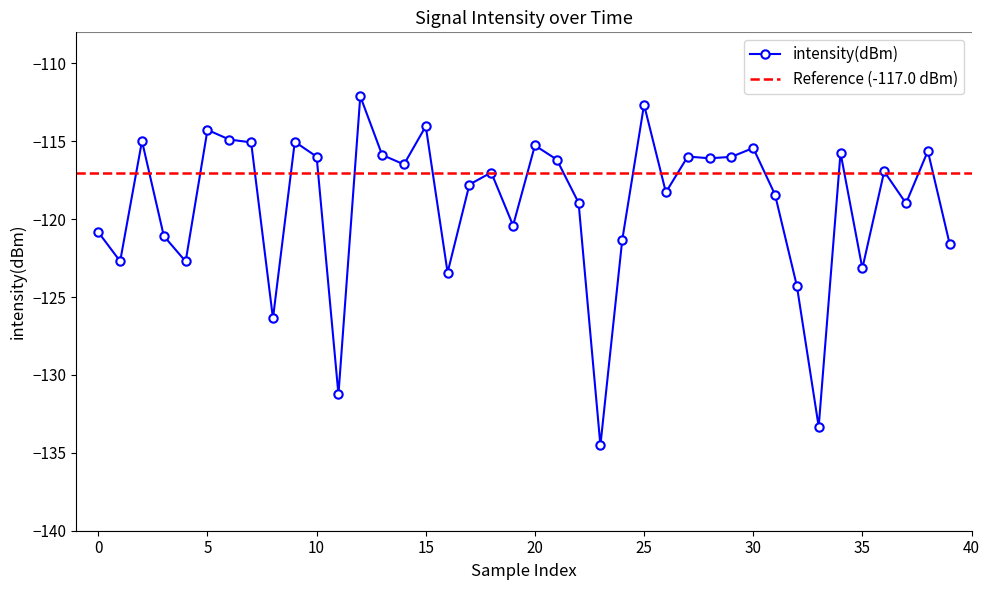

Where is the data nearest to the value -123?

35